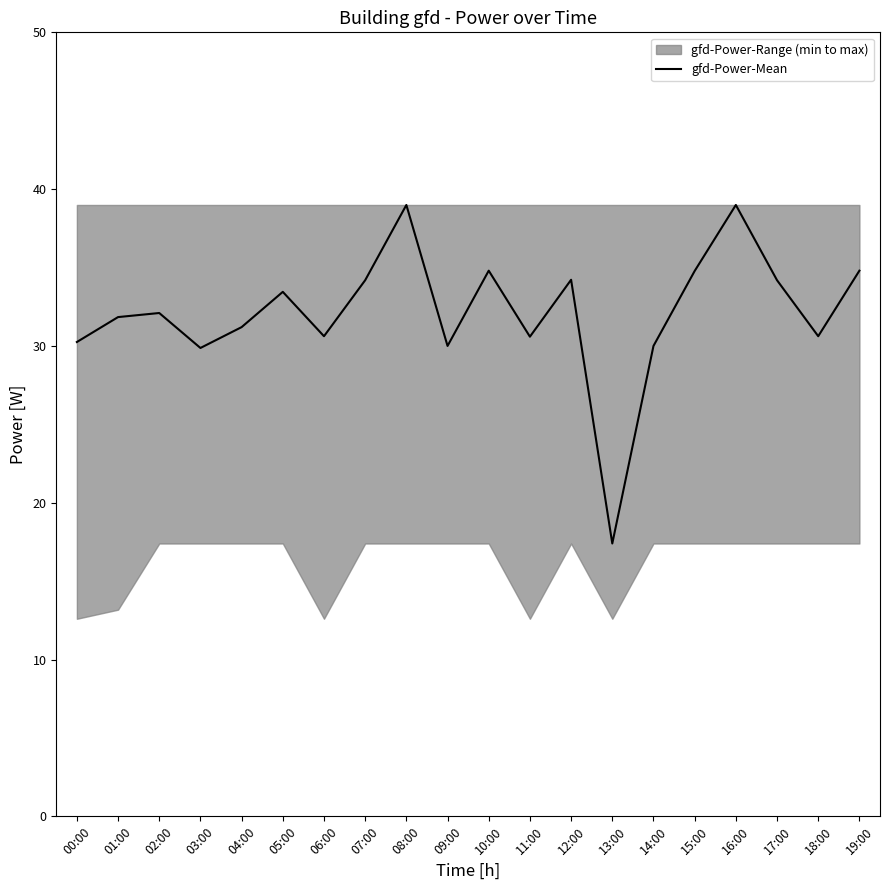

What is the difference between the values at 15:00 and 05:00?

1.3